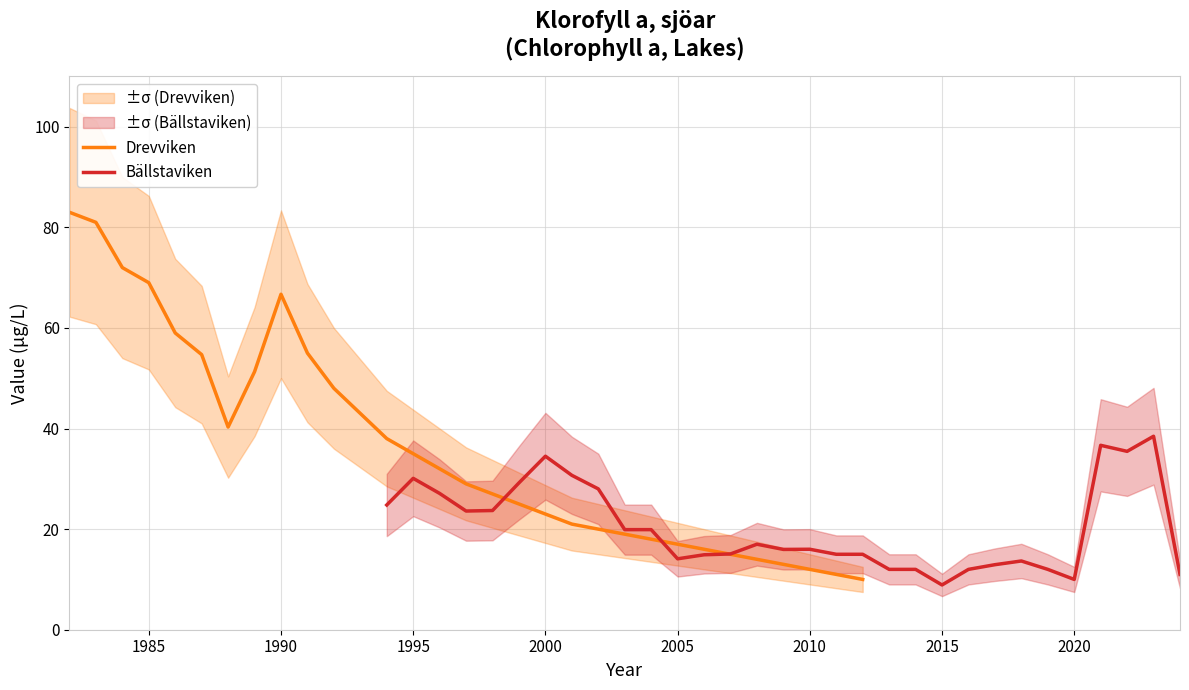

After their last crossing, which series has the higher values: Drevviken or Bällstaviken?

Bällstaviken